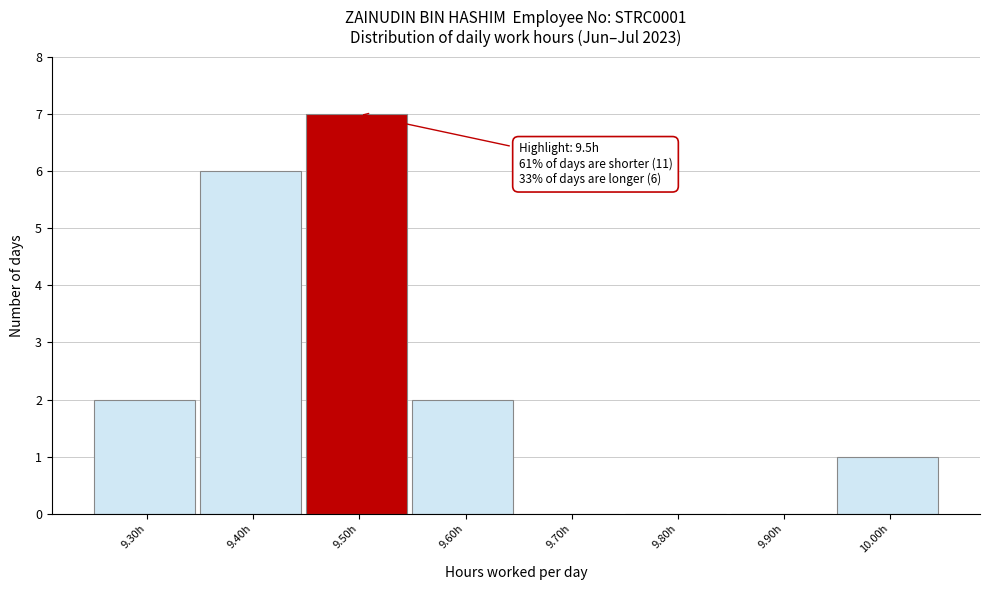

Over which range of the x-axis is the bar tallest?

9.45 to 9.55